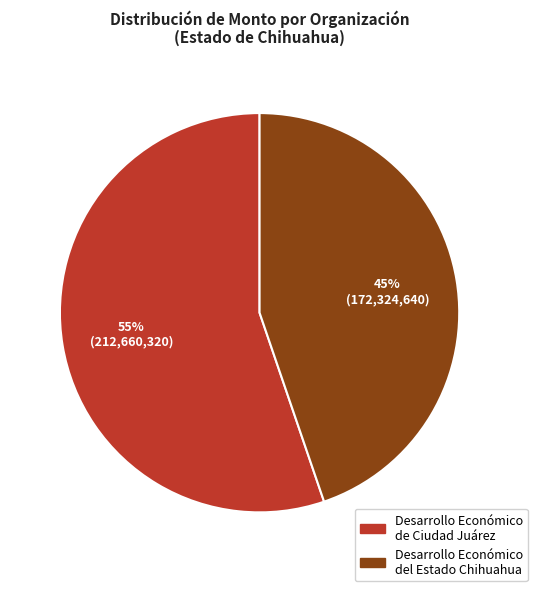

To the nearest percent, what is the average slice percentage?

50%